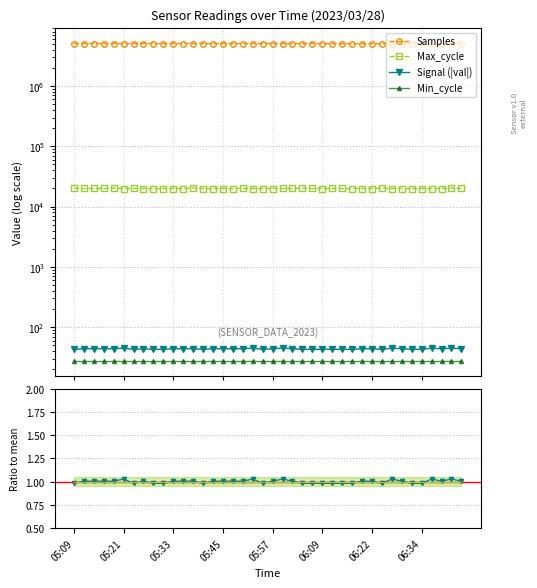

What is the maximum value for Min_cycle?

28.0